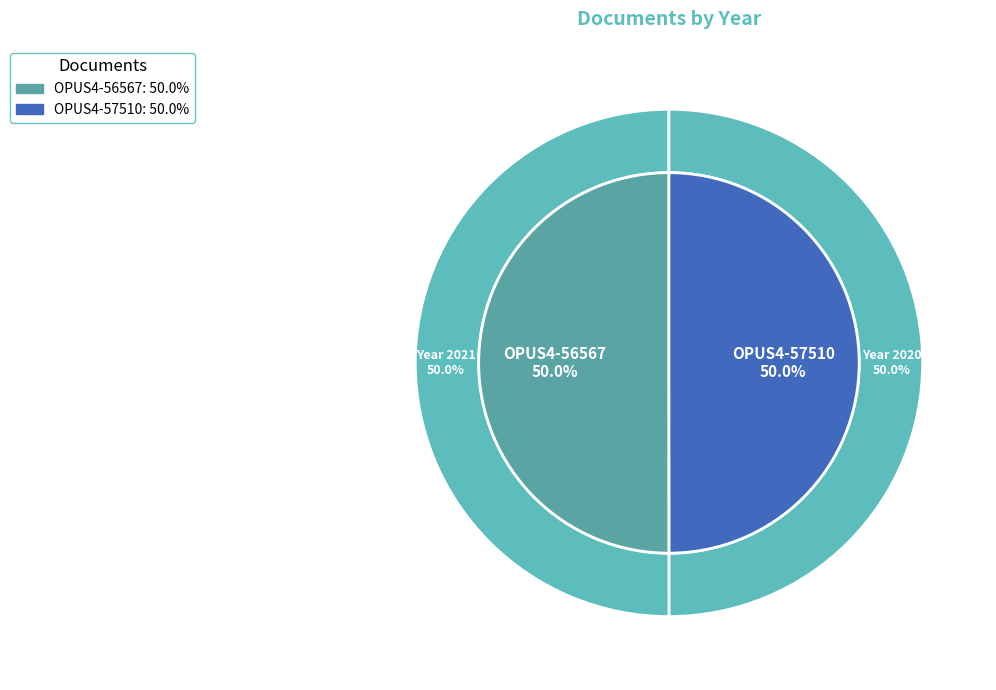

Is there a majority slice in this chart?

Yes